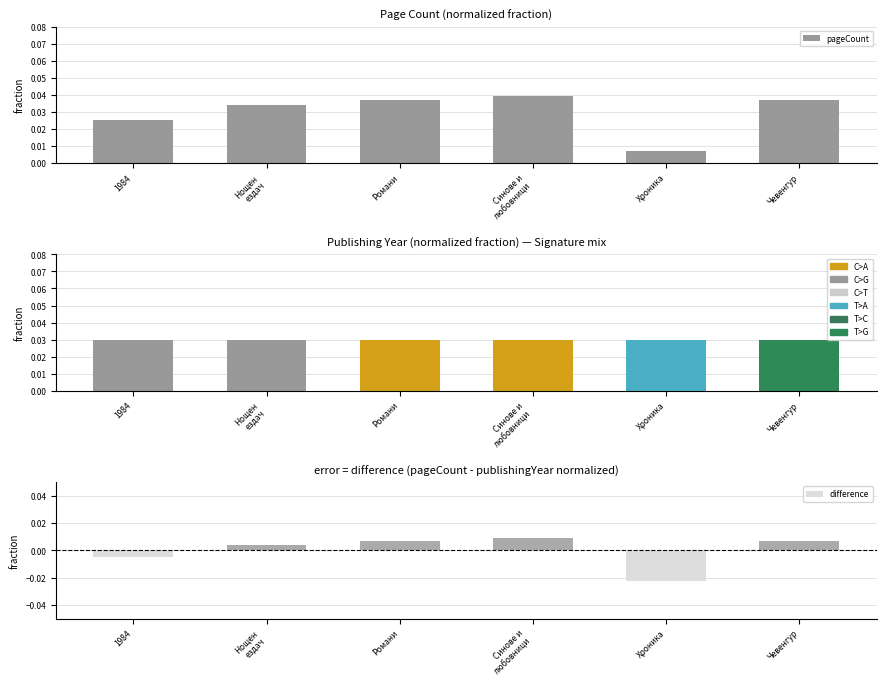

How many data points in difference are less than 0?

2